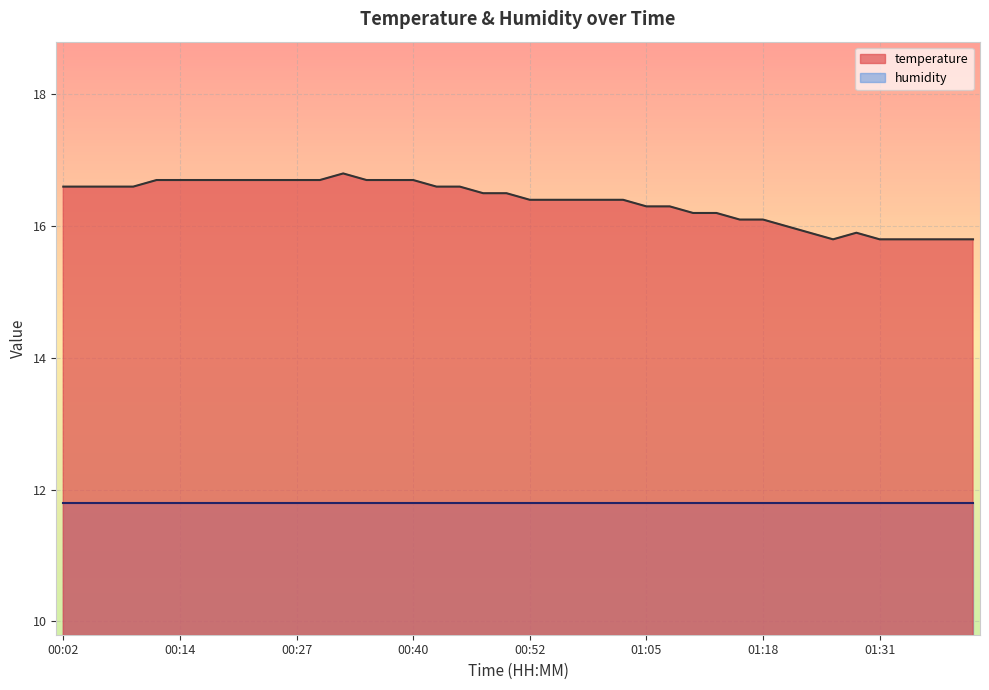

What is the value of the 37th point from the left?

15.8